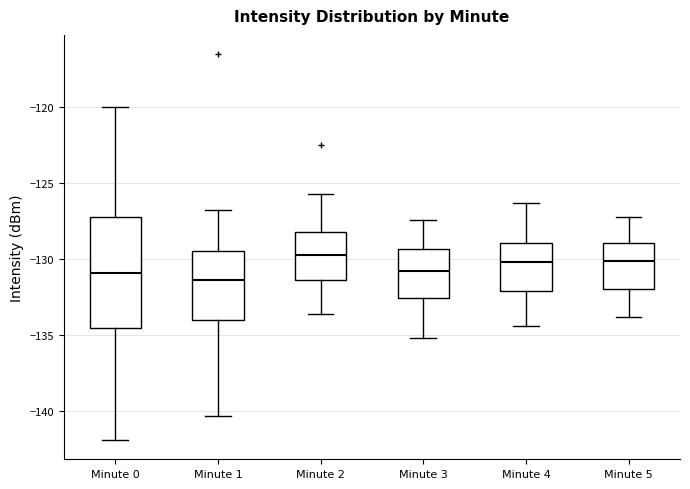

Reading left to right, transcribe this box plot: for each box, give where its median line is, the range the box spans, and where its two whiskers end, as read against the y-axis. The values are not printed on the chart, so give them approximately, as read against the axis.

Minute 0: median -131.0, box -134.5 to -127.0, whiskers -142.0 to -120.0
Minute 1: median -131.5, box -134.0 to -129.5, whiskers -140.5 to -127.0
Minute 2: median -129.5, box -131.5 to -128.0, whiskers -133.5 to -125.5
Minute 3: median -131.0, box -132.5 to -129.5, whiskers -135.0 to -127.5
Minute 4: median -130.0, box -132.0 to -129.0, whiskers -134.5 to -126.5
Minute 5: median -130.0, box -132.0 to -129.0, whiskers -134.0 to -127.0